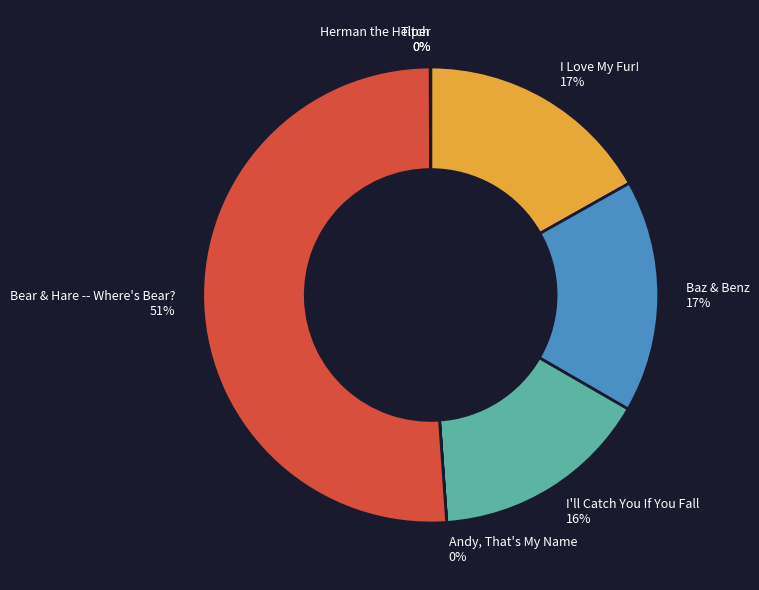

To the nearest percent, what percentage of the pie is I'll Catch You If You Fall?

16%